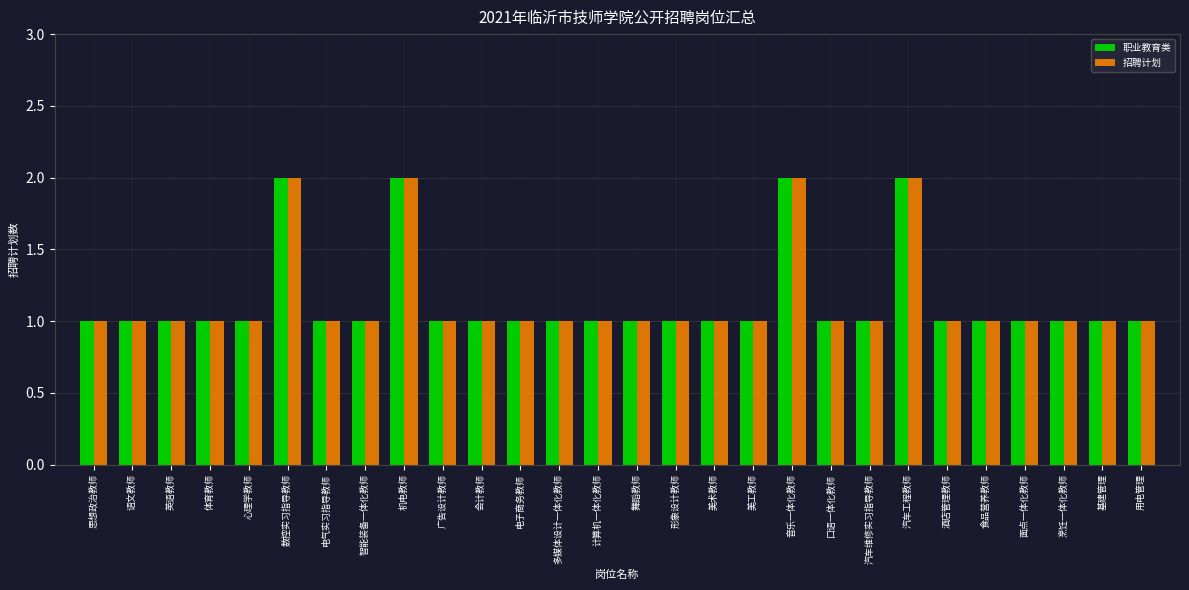

True or false: 招聘计划 has a value of 2 at 酒店管理教师.

False